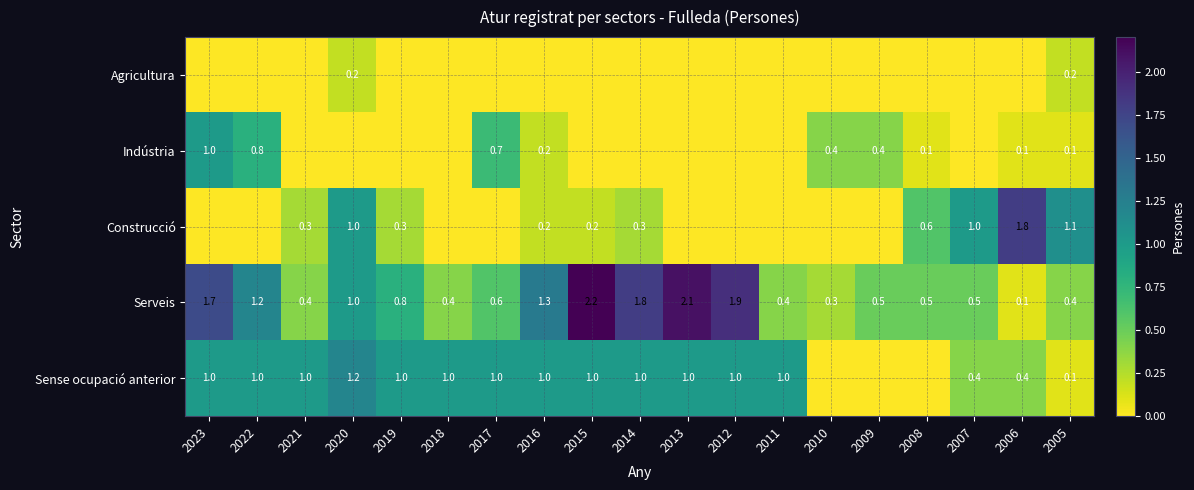

Is the value of Serveis at 2013 greater than the value of Construcció at 2019?

Yes